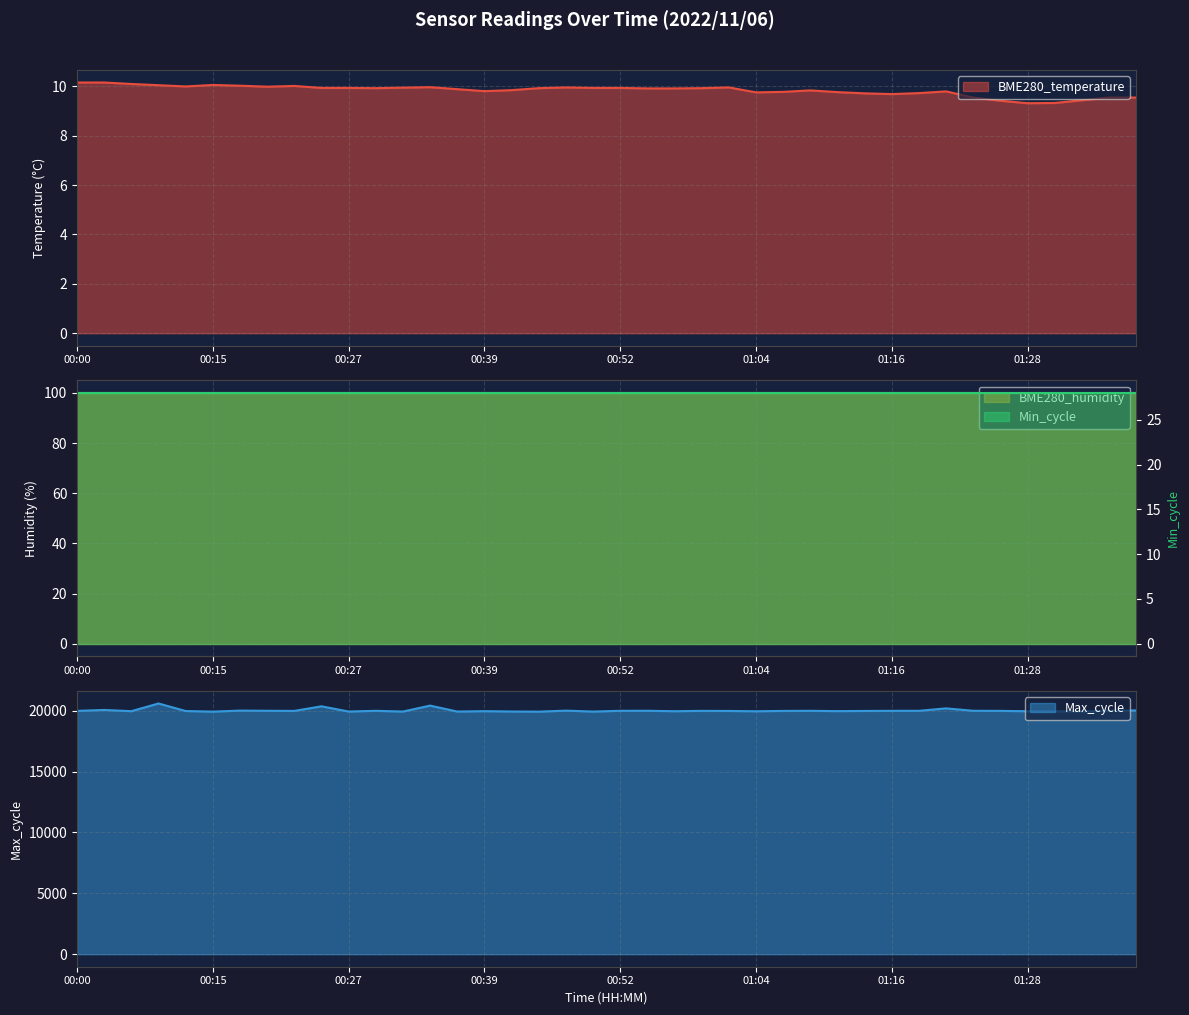

True or false: BME280_temperature has a value of 10.1 at 00:15.

True